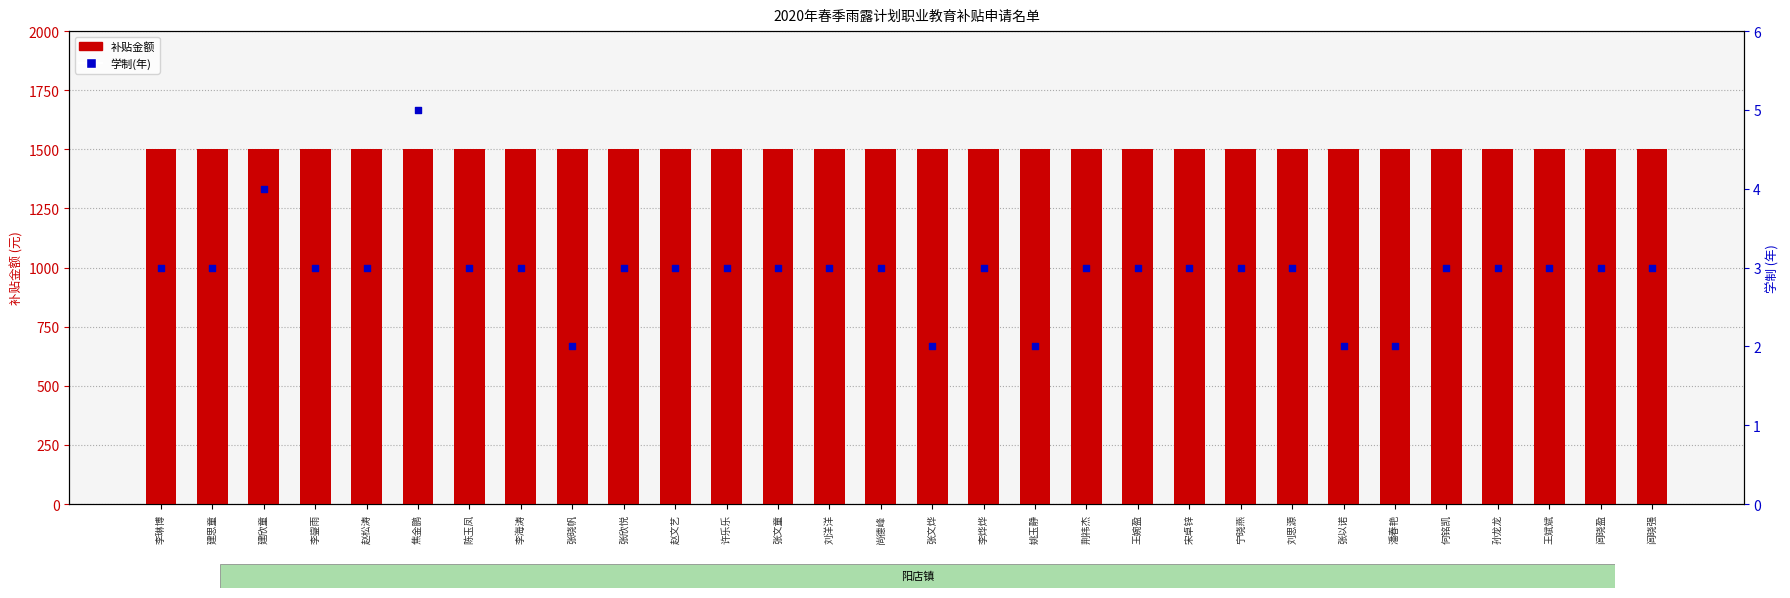

Which series contains the highest Y value?

补贴金额